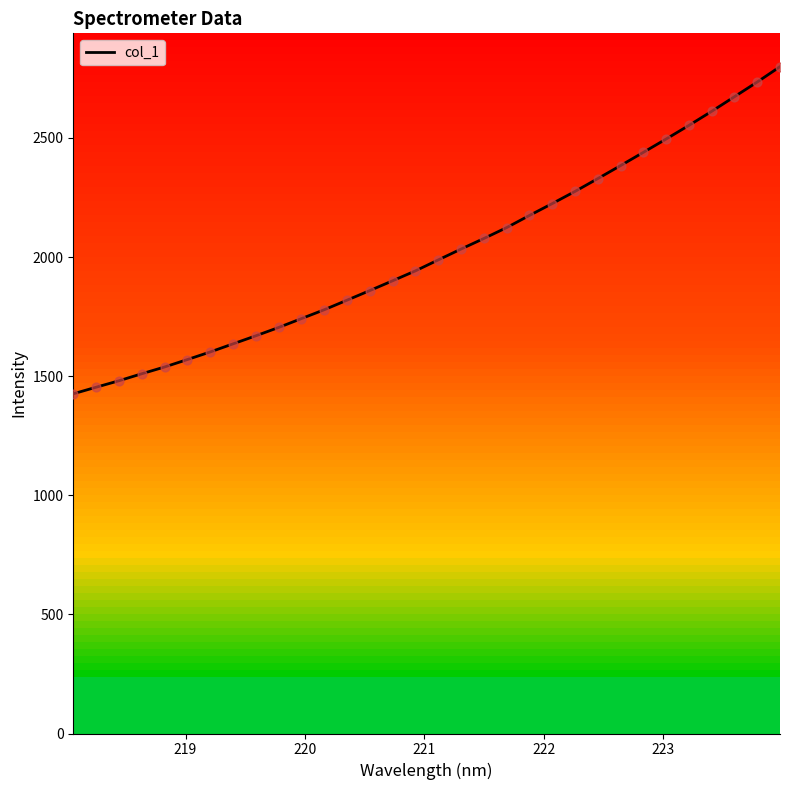

What is the maximum value for col_1?

2799.2